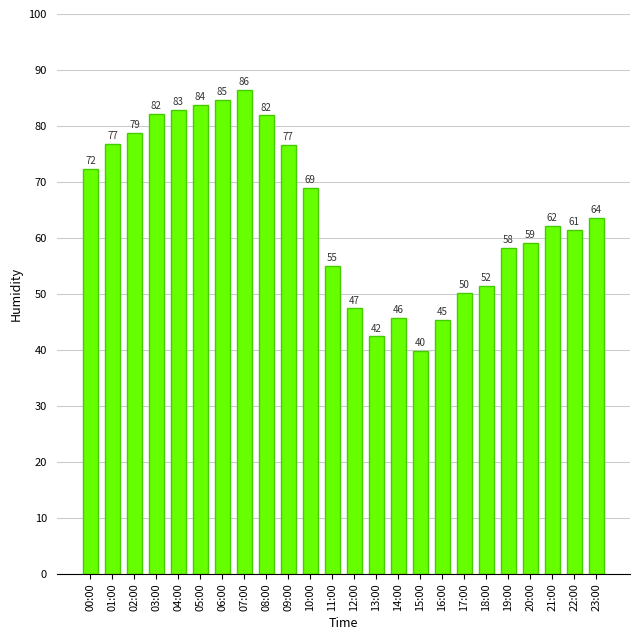

What is the maximum value shown in the chart?

86.4